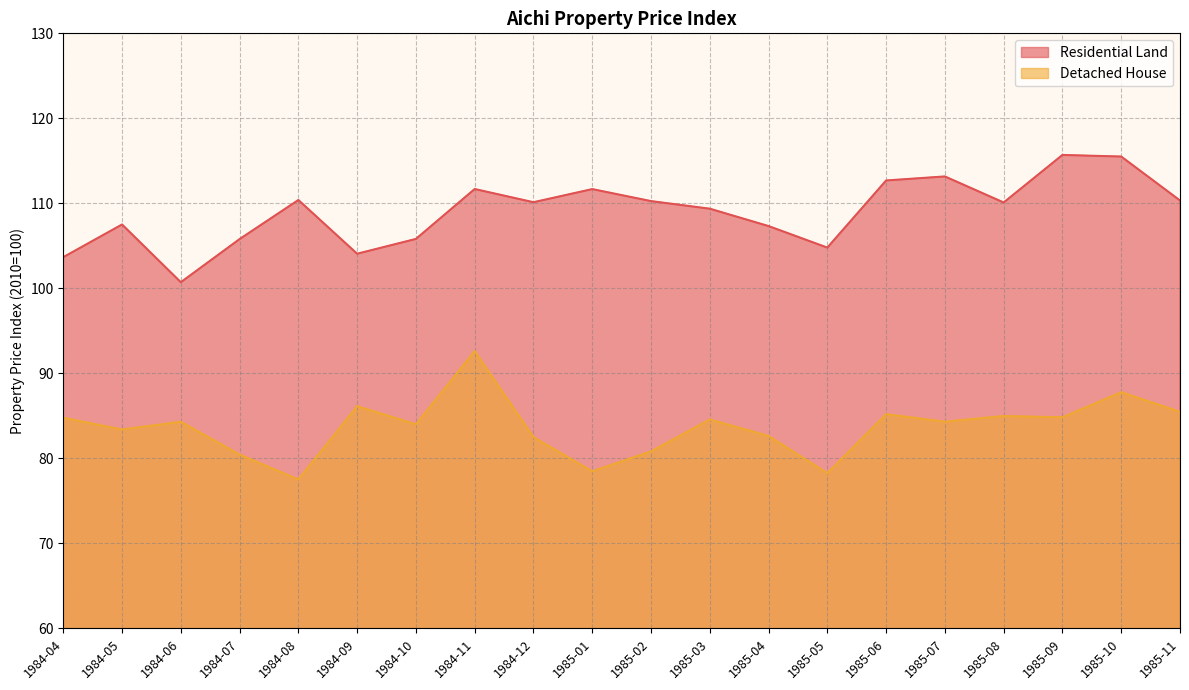

How many series are shown in this chart?

2